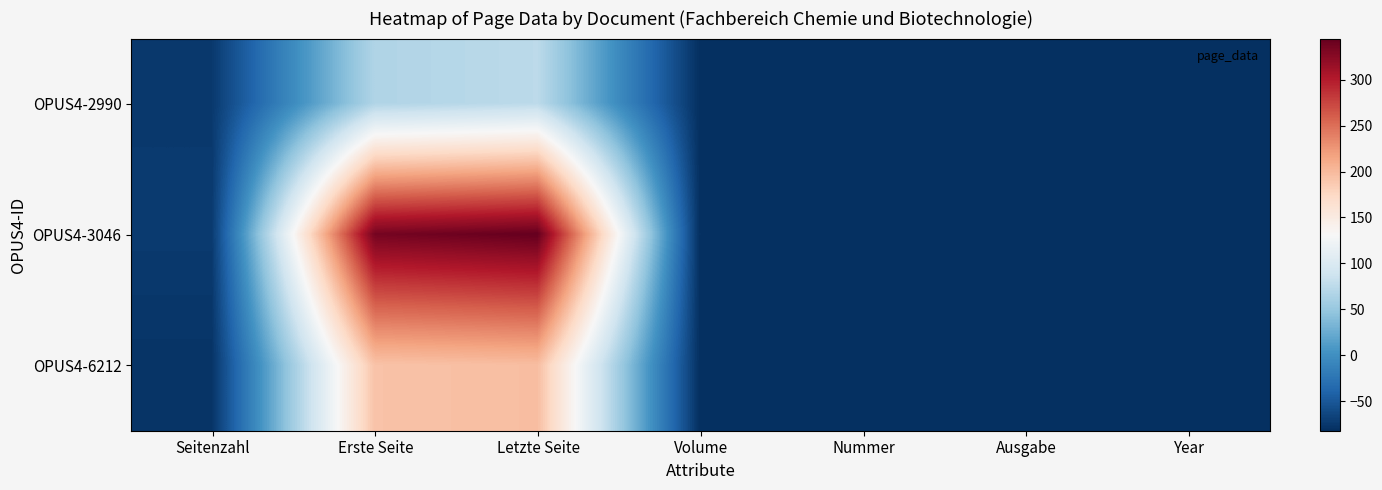

What is the spread (max minus min) of values at Seitenzahl?

5.0